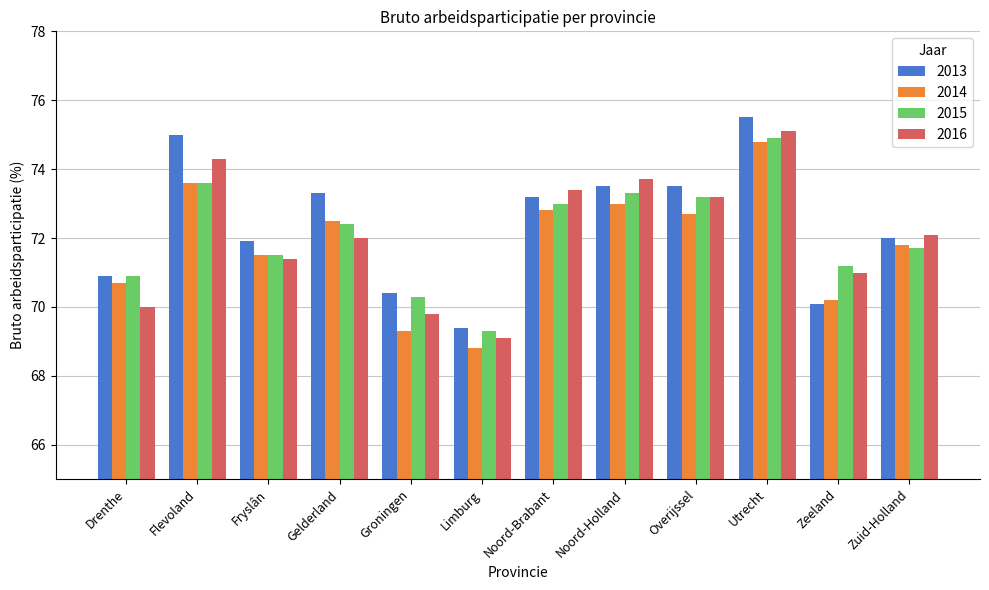

How many groups of bars are there?

12